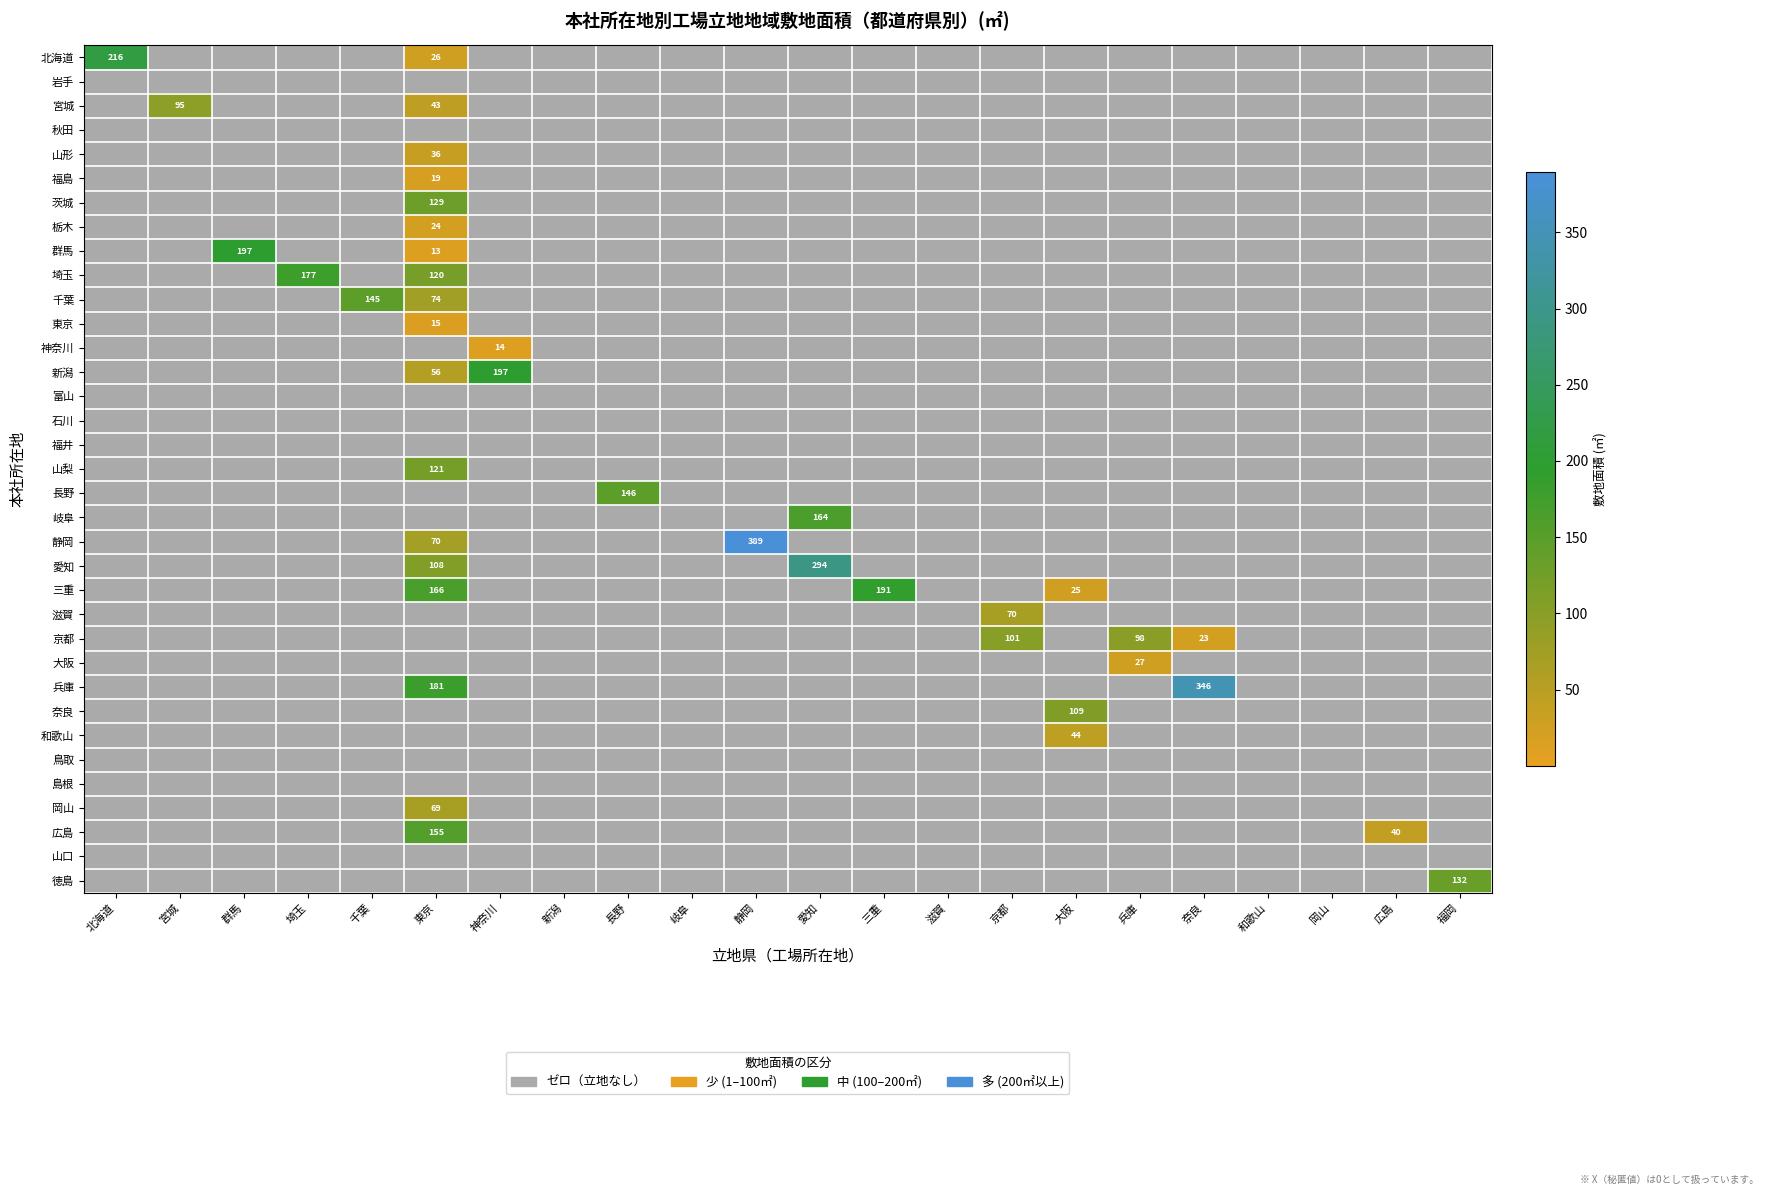

True or false: 福島 has a value of 9.2 at 神奈川.

False